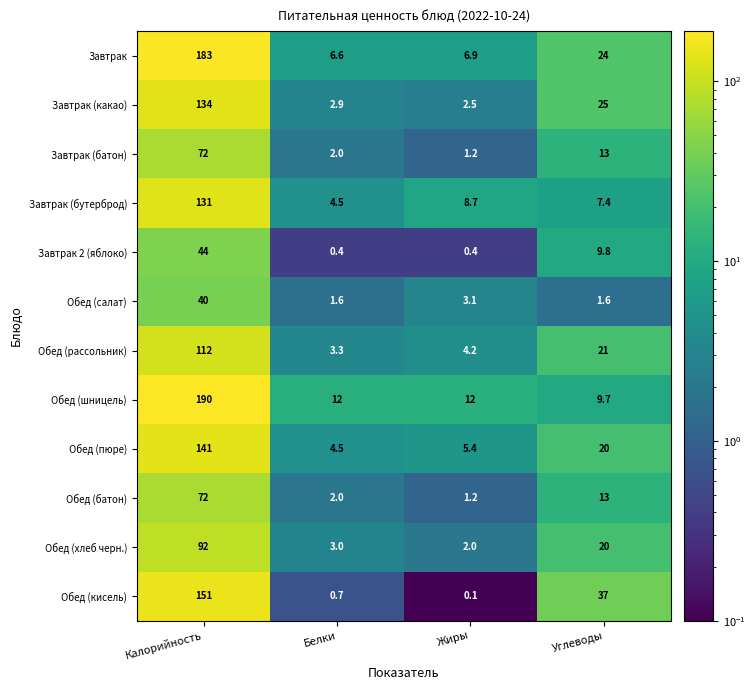

The Обед (пюре) series shows 141.0 at Калорийность. True or false?

True